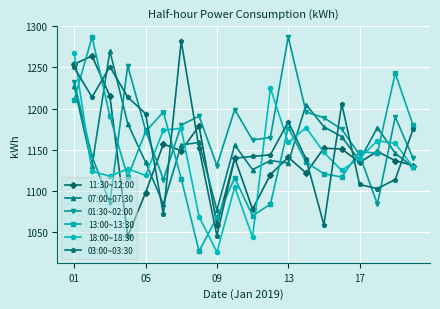

What is the greatest value displayed?

1287